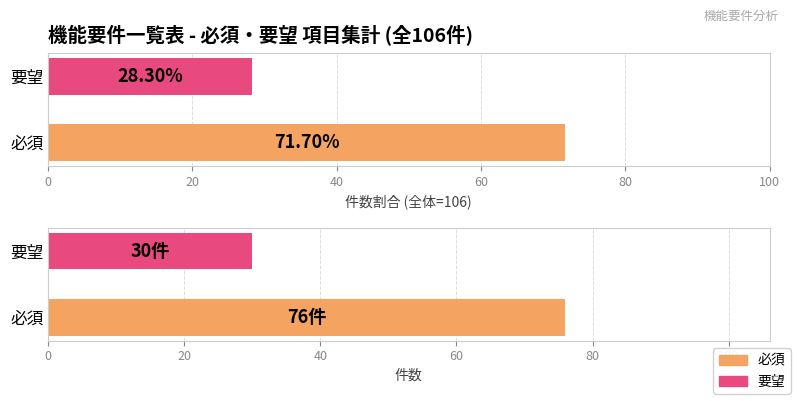

Between 要望 and 必須, which is larger?

必須